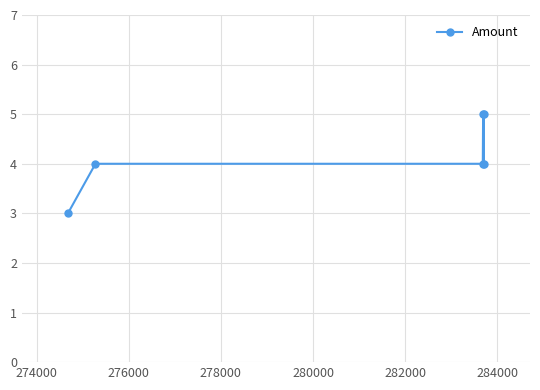

How many values are between 4 and 5?

5